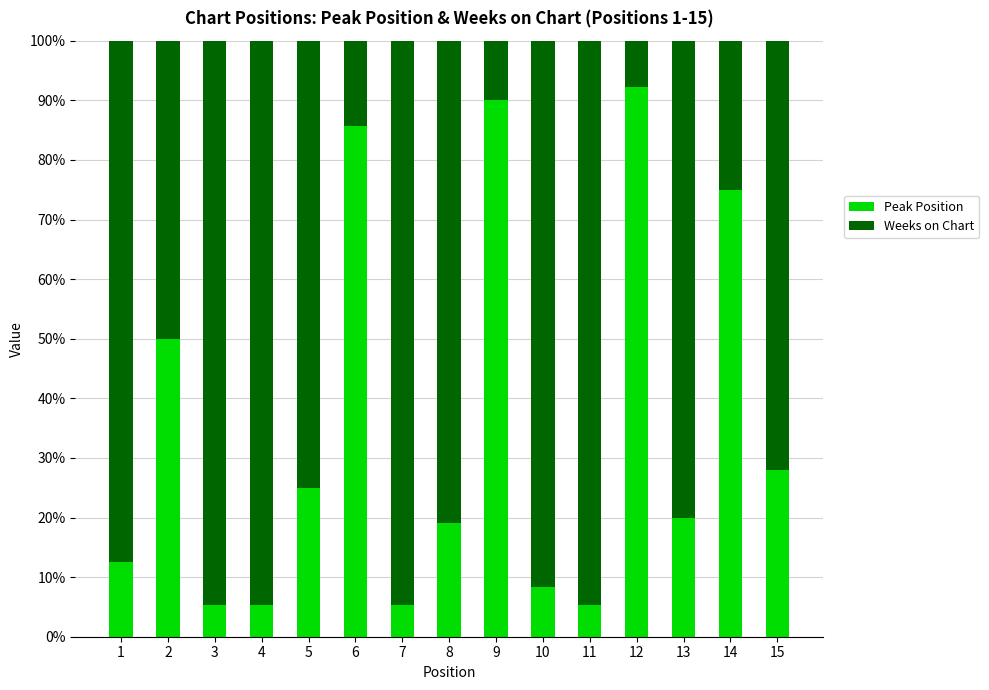

Reading right to left, transcribe the values for Peak Position.

28.0	75.0	20.0	92.3	5.3	8.3	90.0	19.0	5.3	85.7	25.0	5.3	5.3	50.0	12.5